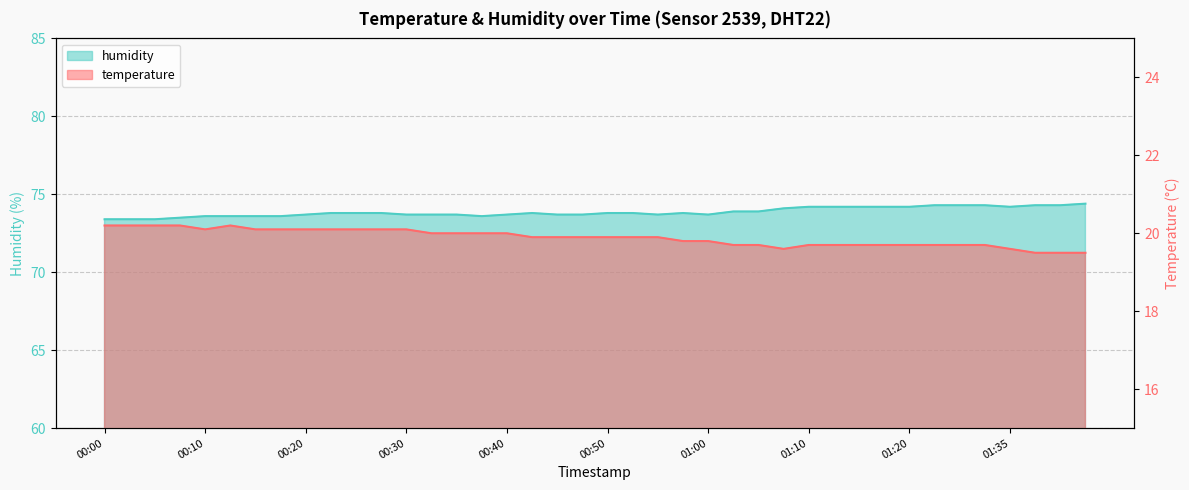

Reading left to right, transcribe all the data shown in this chart.

temperature: 20.2	20.2	20.2	20.2	20.1	20.2	20.1	20.1	20.1	20.1	20.1	20.1	20.1	20.0	20.0	20.0	20.0	19.9	19.9	19.9	19.9	19.9	19.9	19.8	19.8	19.7	19.7	19.6	19.7	19.7	19.7	19.7	19.7	19.7	19.7	19.7	19.6	19.5	19.5	19.5
humidity: 73.4	73.4	73.4	73.5	73.6	73.6	73.6	73.6	73.7	73.8	73.8	73.8	73.7	73.7	73.7	73.6	73.7	73.8	73.7	73.7	73.8	73.8	73.7	73.8	73.7	73.9	73.9	74.1	74.2	74.2	74.2	74.2	74.2	74.3	74.3	74.3	74.2	74.3	74.3	74.4